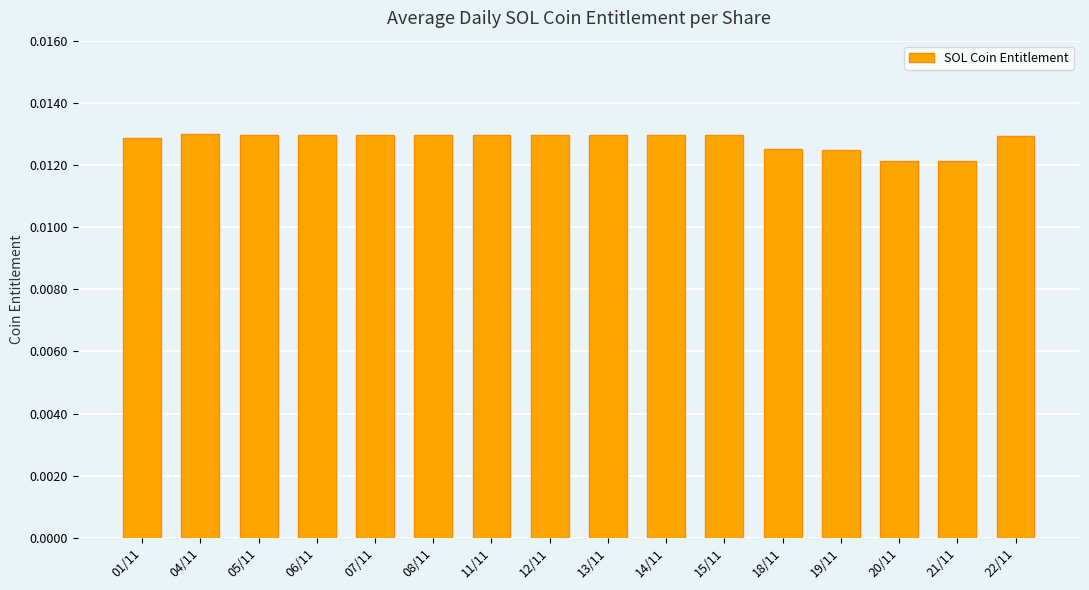

Are the bars grouped side by side (vs. stacked)?

No